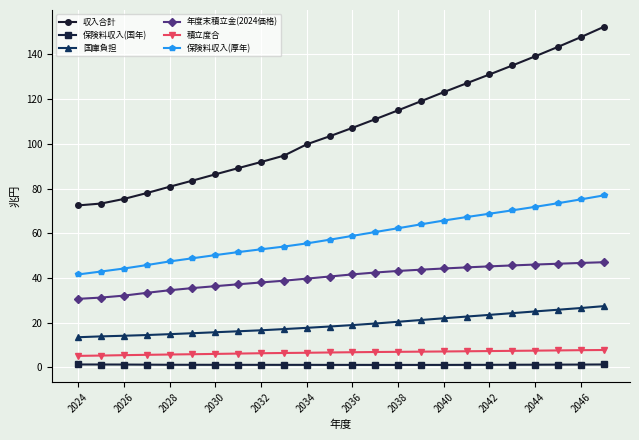

What is the value of the 国庫負担 point at the 12th from the left?

18.3